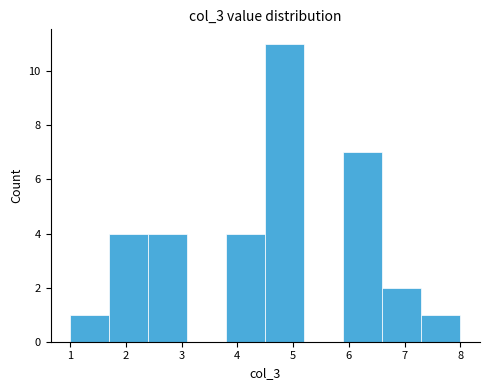

How tall is the bar that spans 1.0 to 1.7 on the x-axis? The values are not printed on the chart, so give them approximately, as read against the axis.

1